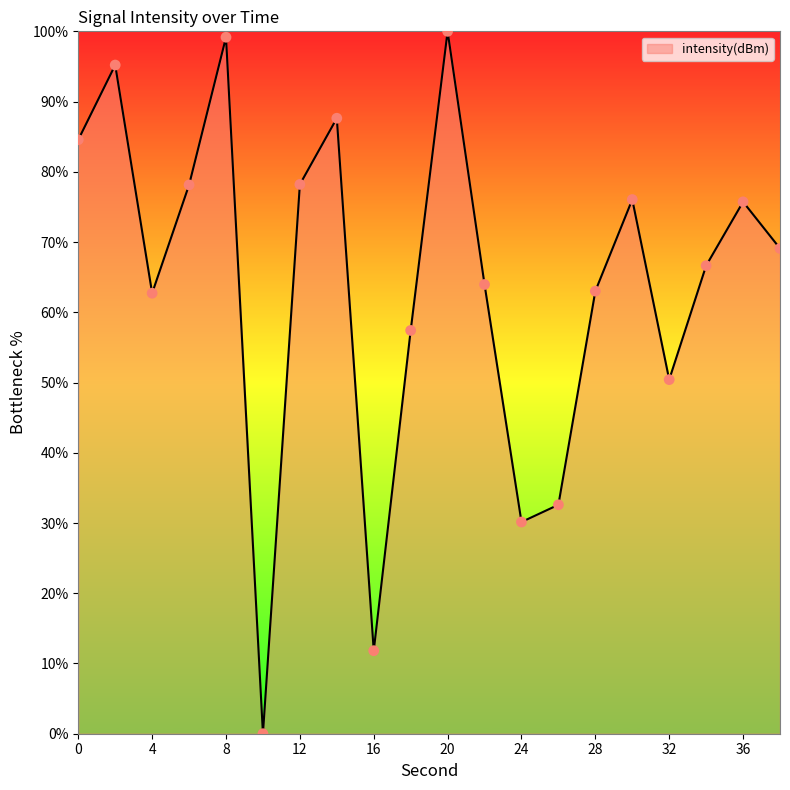

What is the difference between the maximum and minimum values?

100.0